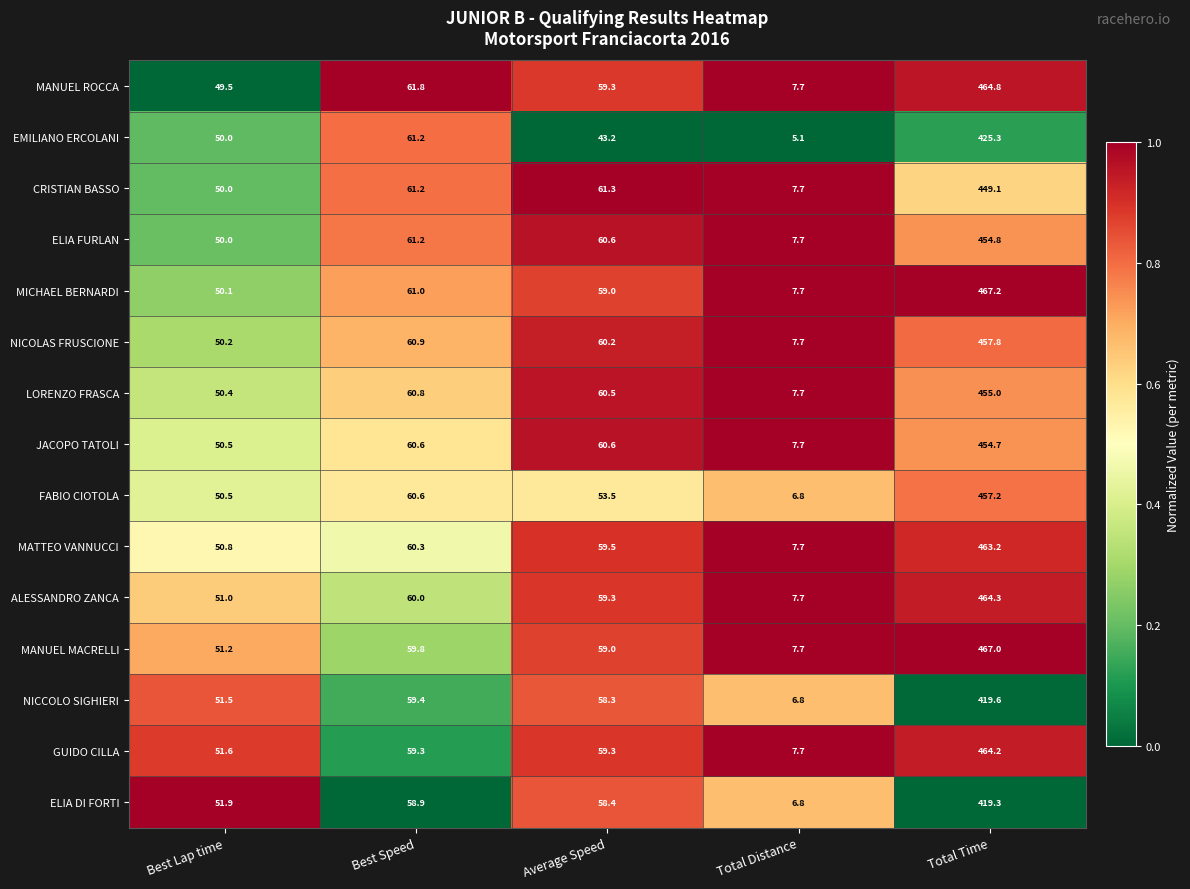

True or false: ALESSANDRO ZANCA has a value of 18.2 at Best Lap time.

False